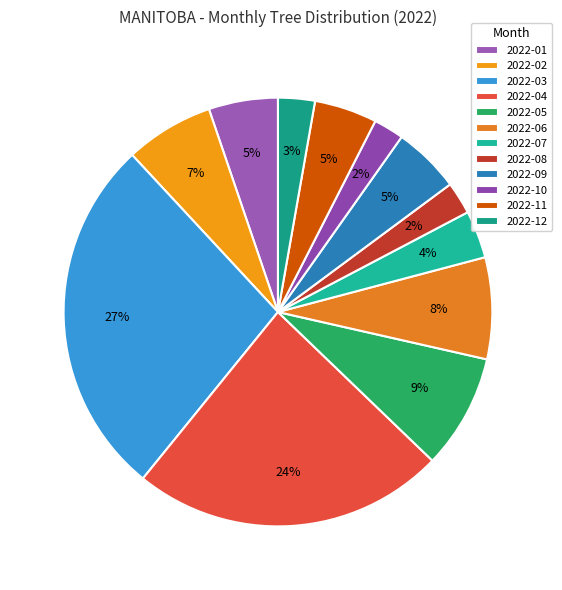

Is there any slice that represents more than half of the pie?

No